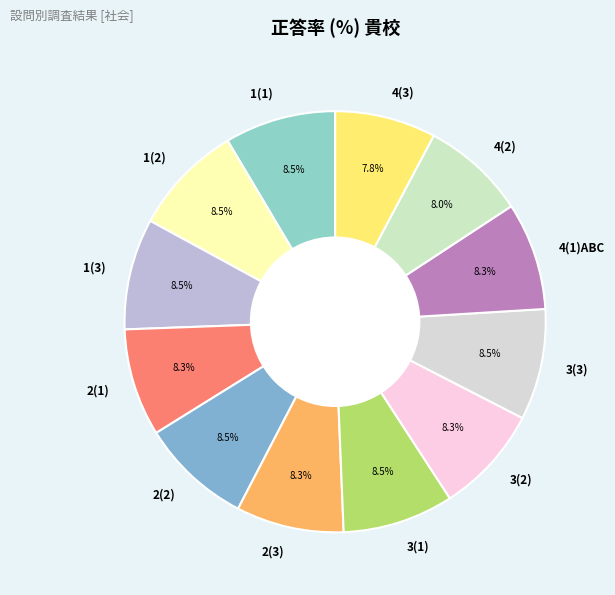

To the nearest percent, what is the difference between the largest and smallest slice percentages?

1%